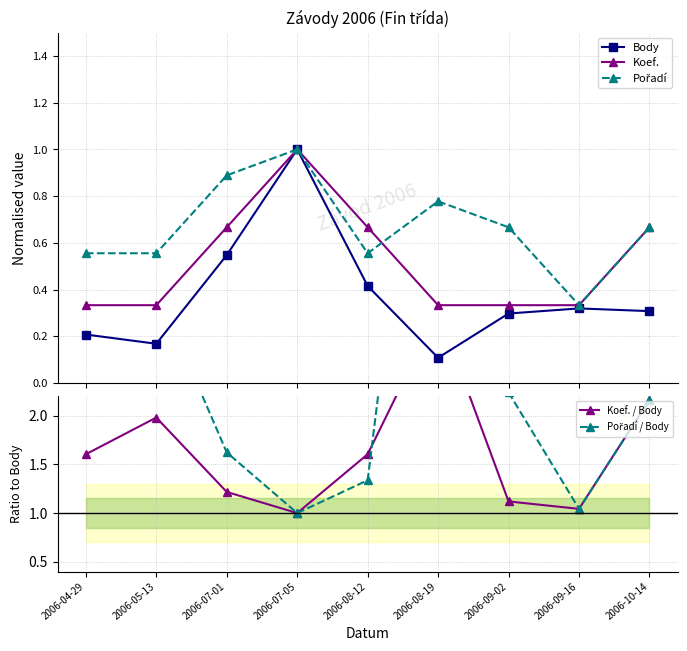

Rank the categories by Koef. / Body value from highest to lowest.

2006-08-19, 2006-10-14, 2006-05-13, 2006-04-29, 2006-08-12, 2006-07-01, 2006-09-02, 2006-09-16, 2006-07-05